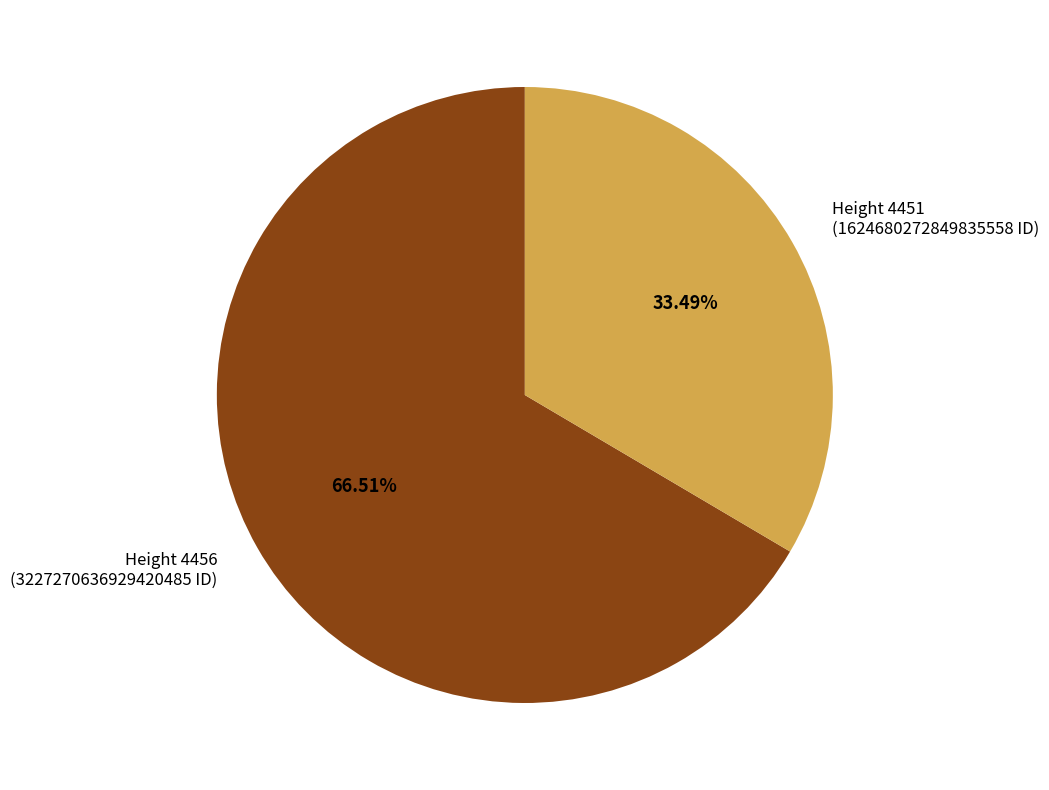

Is the sum of Height 4456 (3227270636929420485 ID) and Height 4451 (1624680272849835558 ID) greater than half?

Yes